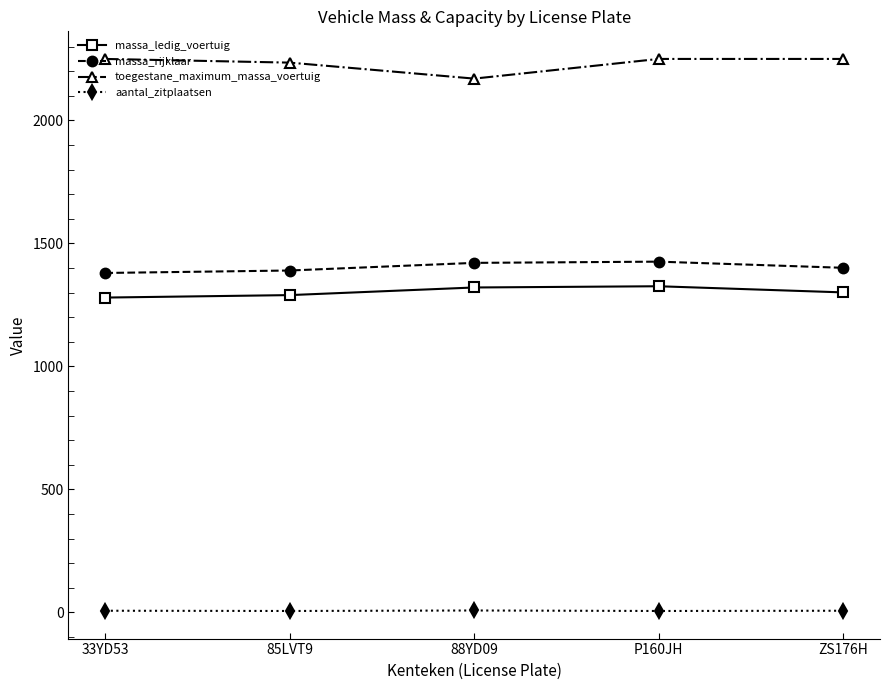

What is the smallest value displayed?

6